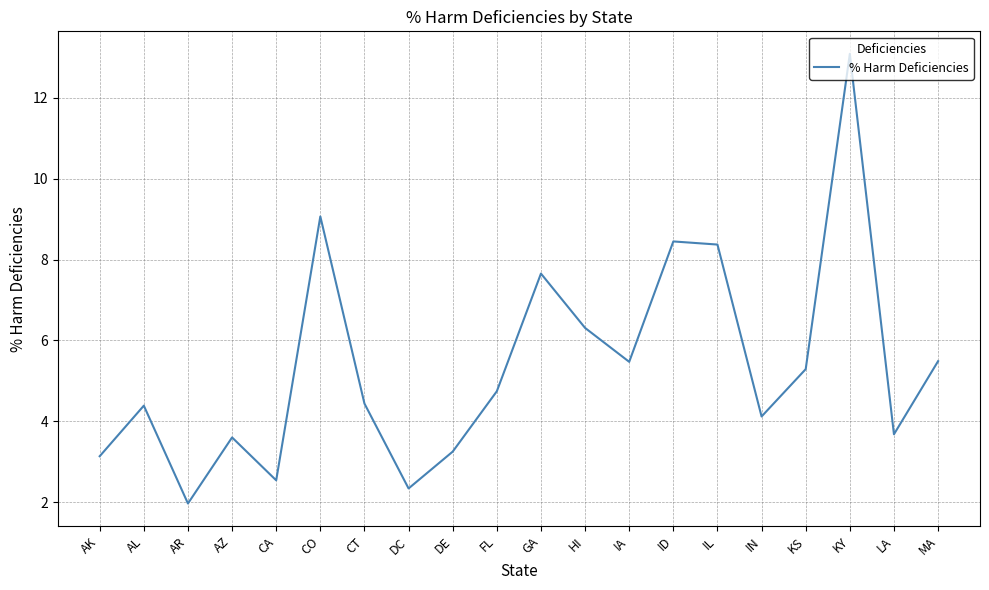

Which category has the lowest value across all series?

AR